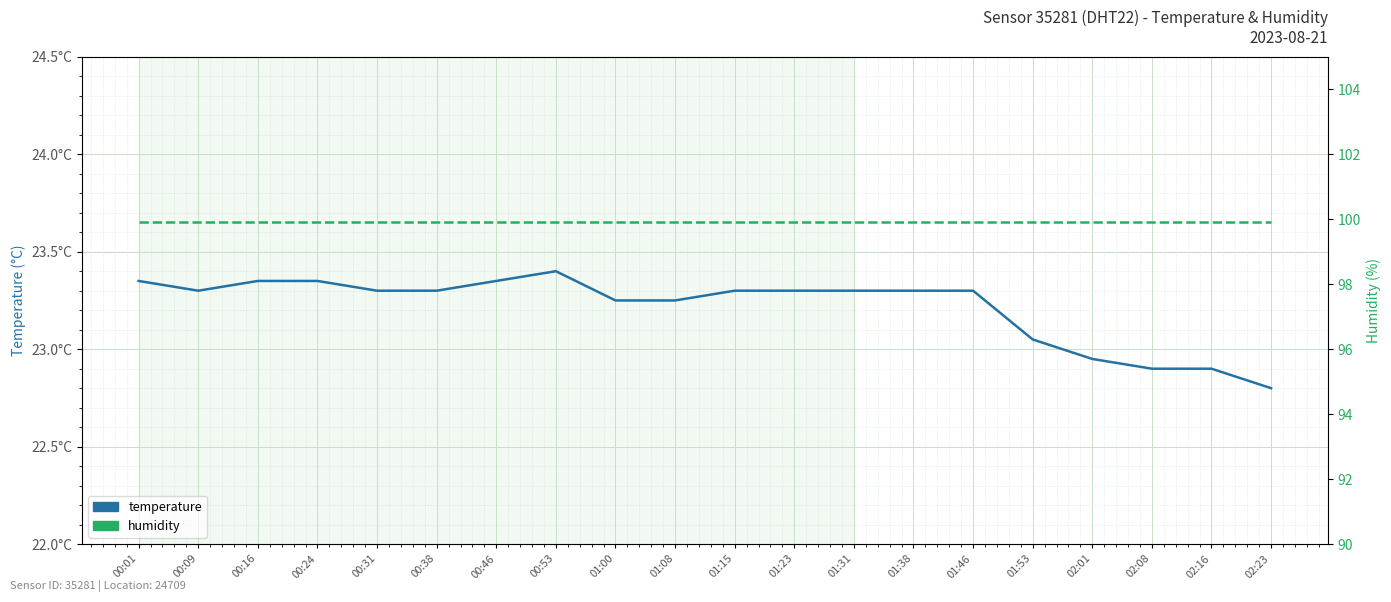

Is it true that humidity equals 27.3 at 01:15?

False